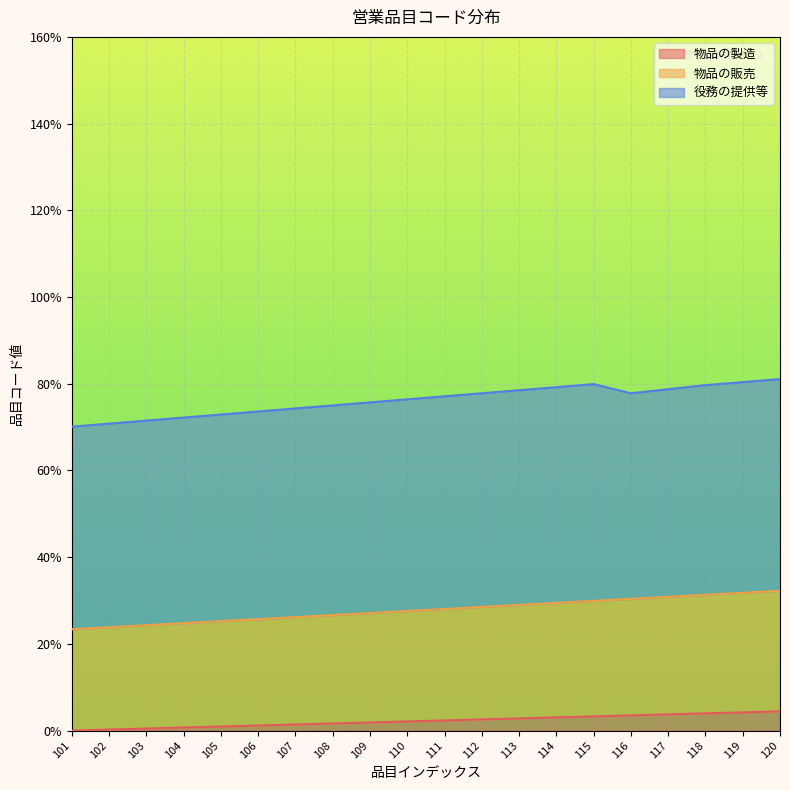

What is the maximum value for 物品の製造?

4.4